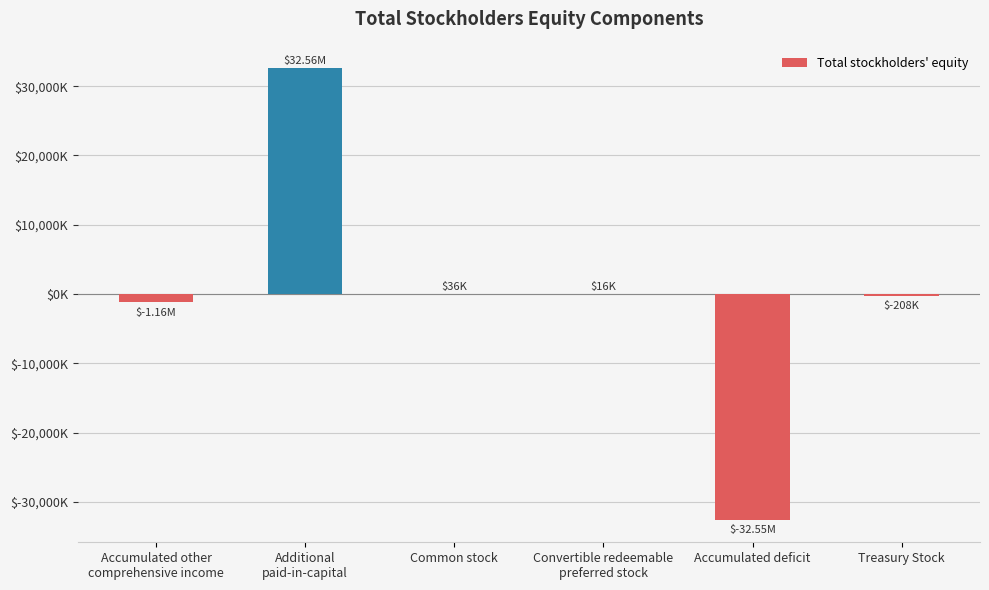

Rank the categories by value from highest to lowest.

Additional
paid-in-capital, Common stock, Convertible redeemable
preferred stock, Treasury Stock, Accumulated other
comprehensive income, Accumulated deficit